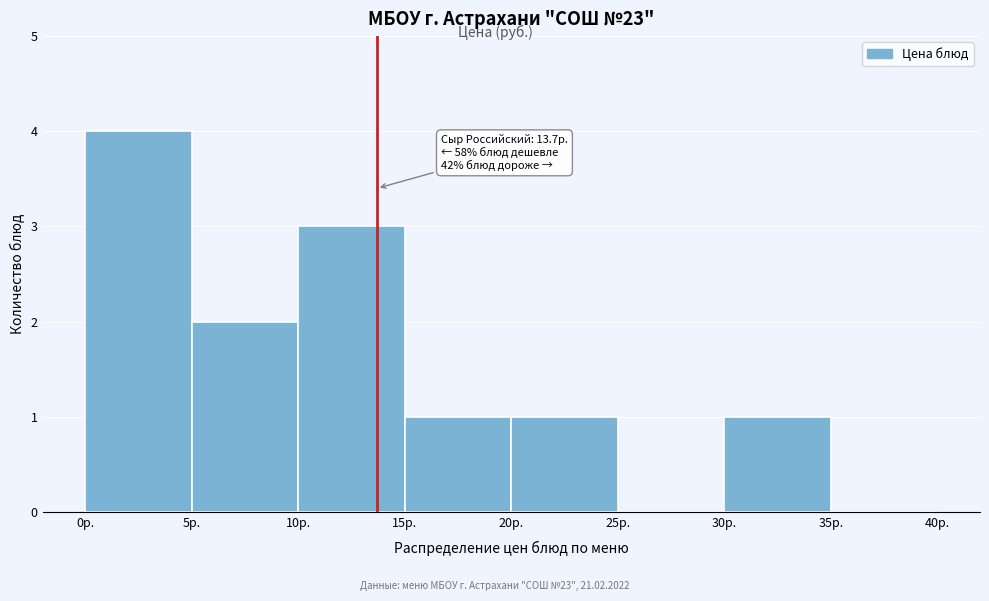

Over which range of the x-axis is the bar tallest?

0 to 5